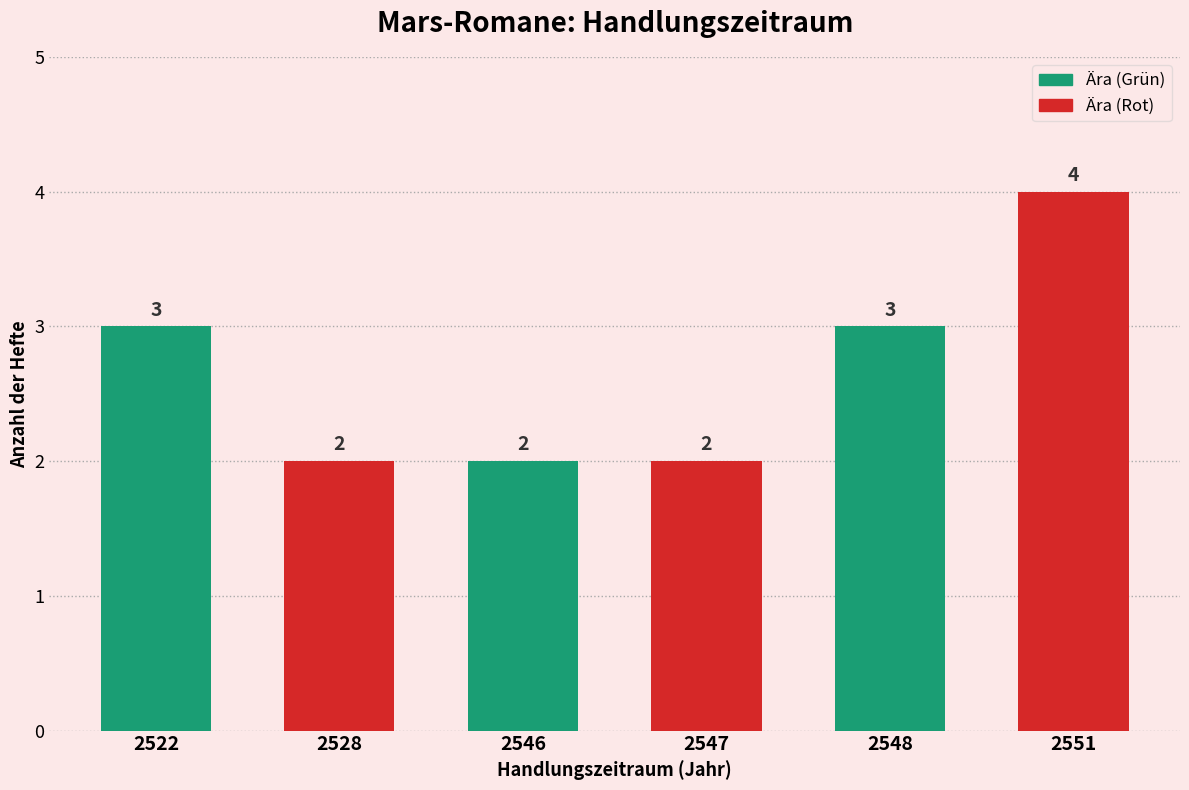

How many series are shown in this chart?

1